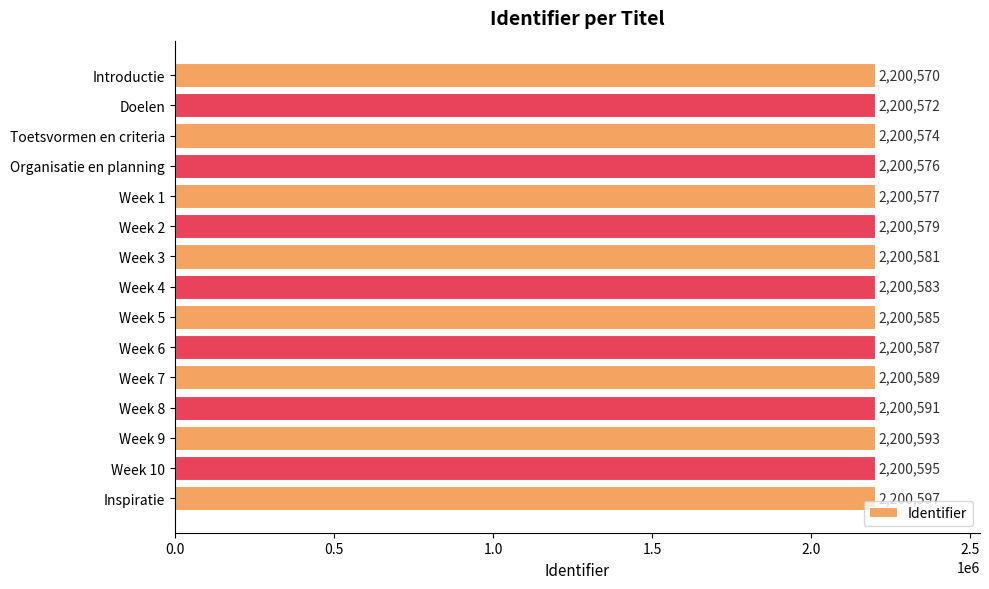

Reading top to bottom, extract all data points from this chart.

2200570	2200572	2200574	2200576	2200577	2200579	2200581	2200583	2200585	2200587	2200589	2200591	2200593	2200595	2200597